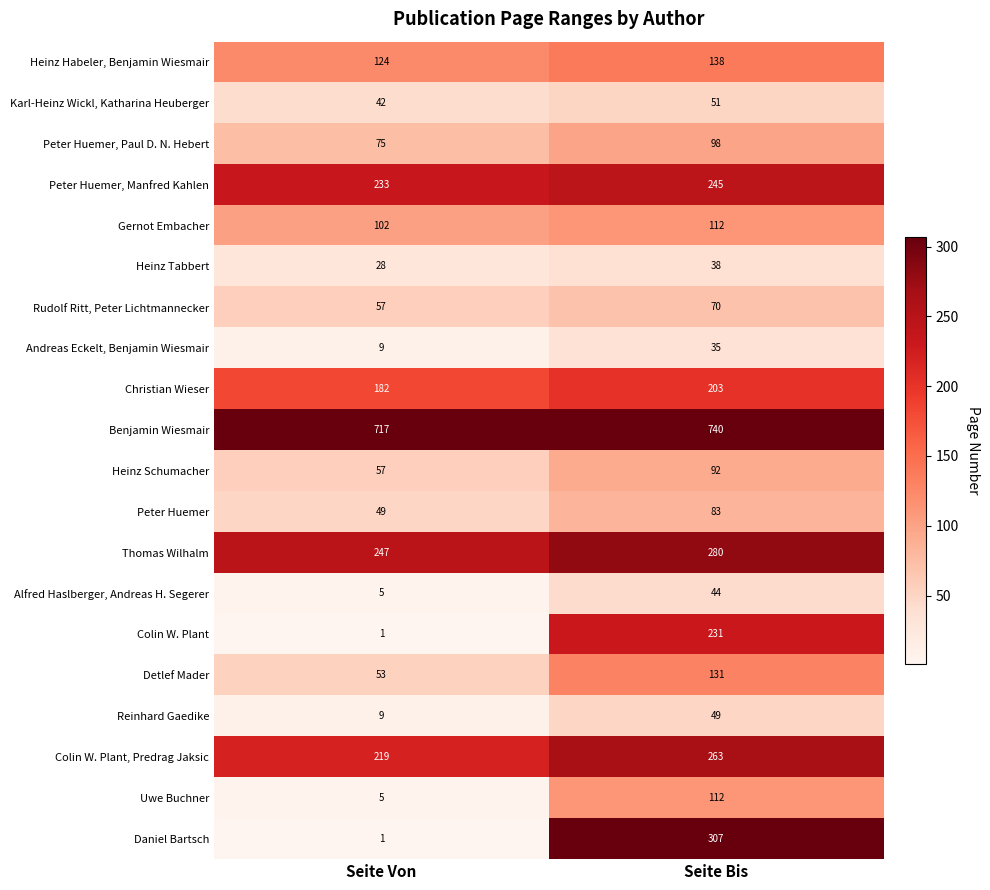

How many distinct data groups are displayed?

20